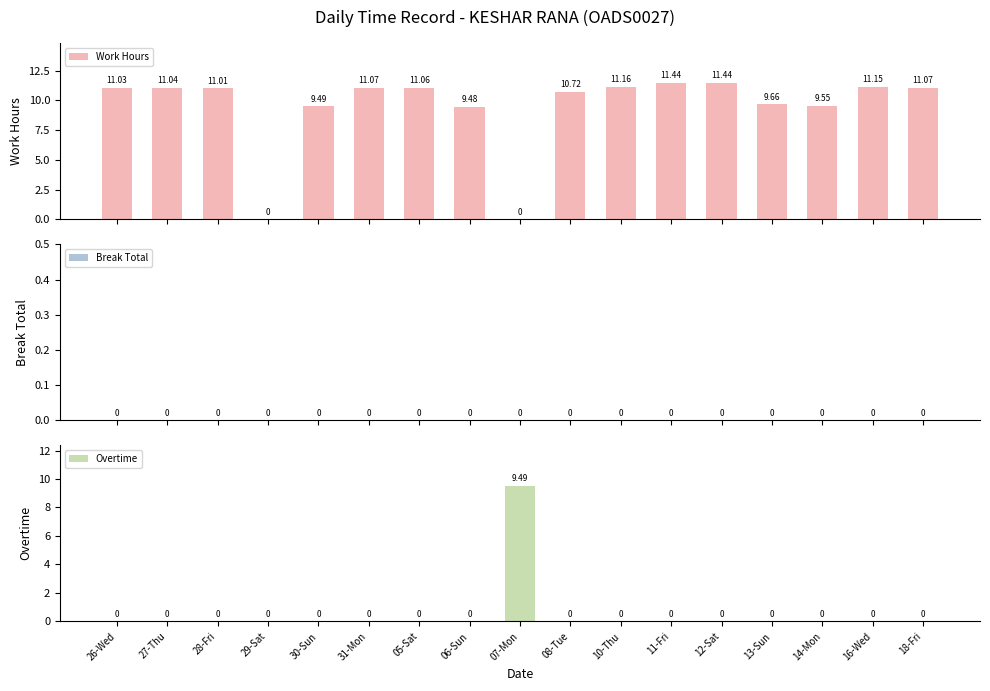

Which series has the widest spread of values?

Work Hours